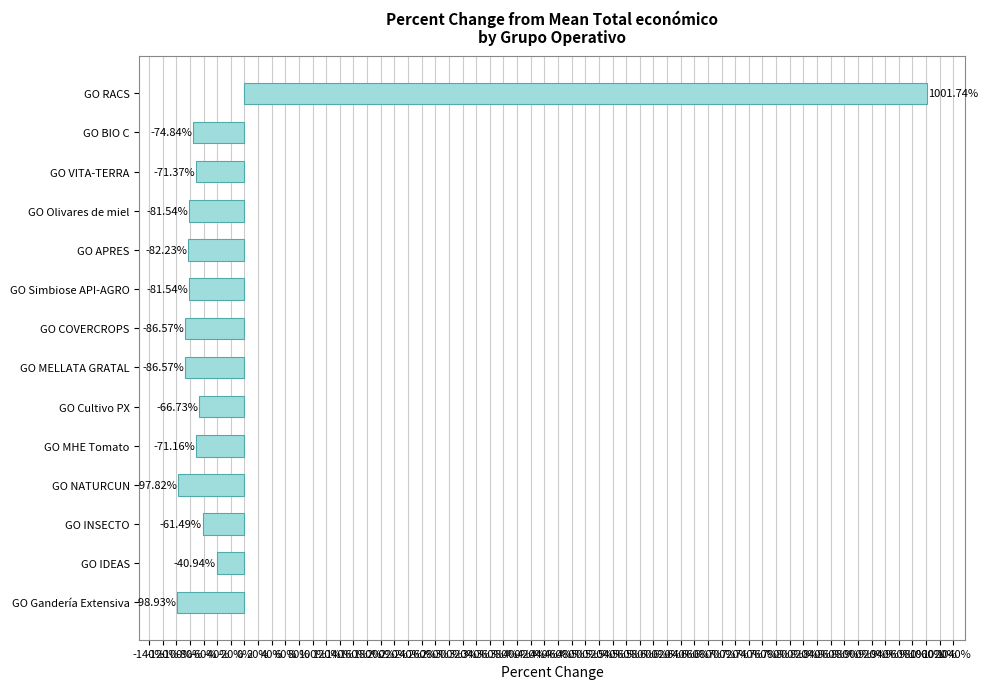

What is the label of the 13th bar from the top?

GO IDEAS